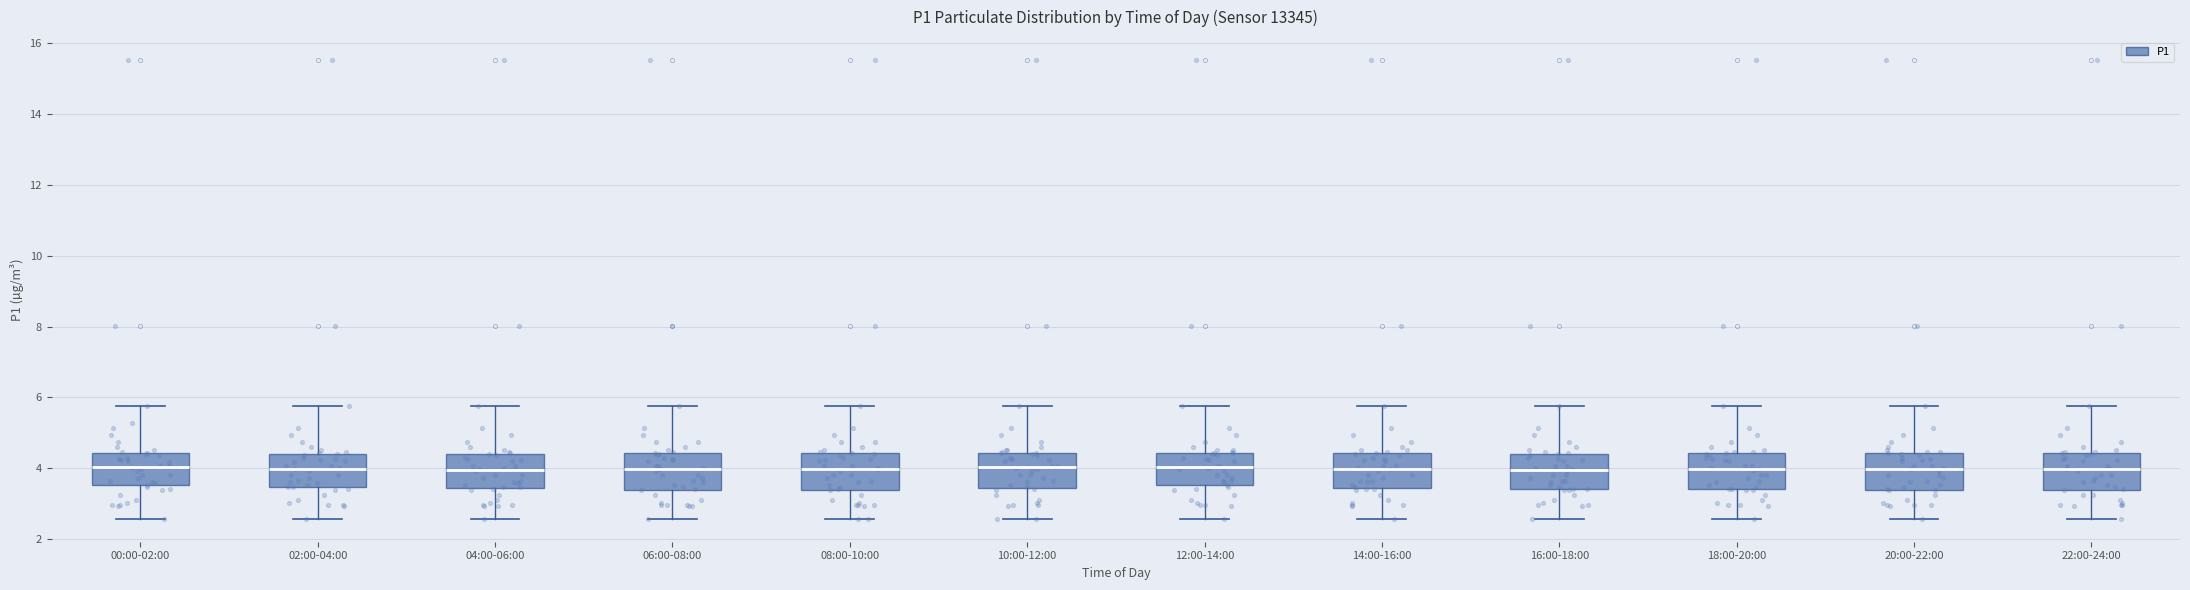

Reading left to right, read every box against the y-axis: the position of its median line, the range the box covers, and the ends of its whiskers. The values are not printed on the chart, so give them approximately, as read against the axis.

00:00-02:00: median 4.0, box 3.6 to 4.4, whiskers 2.6 to 5.8
02:00-04:00: median 4.0, box 3.4 to 4.4, whiskers 2.6 to 5.8
04:00-06:00: median 4.0, box 3.4 to 4.4, whiskers 2.6 to 5.8
06:00-08:00: median 4.0, box 3.4 to 4.4, whiskers 2.6 to 5.8
08:00-10:00: median 4.0, box 3.4 to 4.4, whiskers 2.6 to 5.8
10:00-12:00: median 4.0, box 3.4 to 4.4, whiskers 2.6 to 5.8
12:00-14:00: median 4.0, box 3.6 to 4.4, whiskers 2.6 to 5.8
14:00-16:00: median 4.0, box 3.4 to 4.4, whiskers 2.6 to 5.8
16:00-18:00: median 4.0, box 3.4 to 4.4, whiskers 2.6 to 5.8
18:00-20:00: median 4.0, box 3.4 to 4.4, whiskers 2.6 to 5.8
20:00-22:00: median 4.0, box 3.4 to 4.4, whiskers 2.6 to 5.8
22:00-24:00: median 4.0, box 3.4 to 4.4, whiskers 2.6 to 5.8